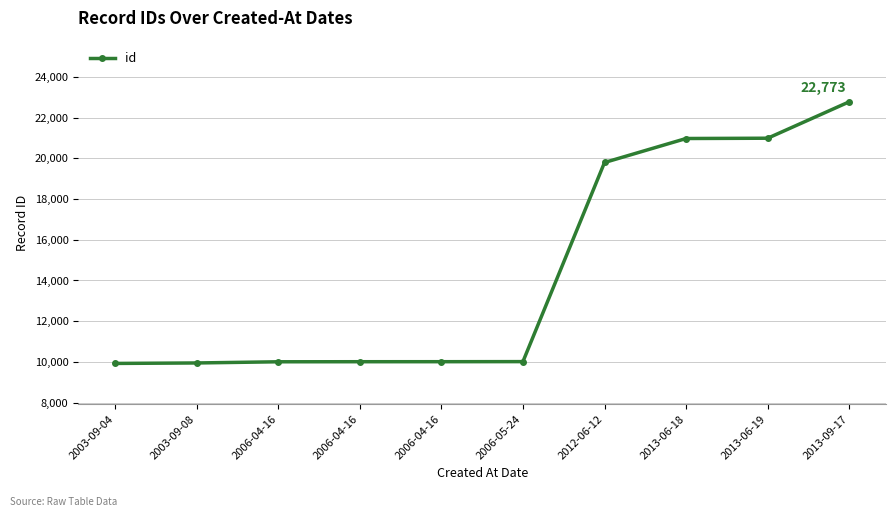

What is the change in value from 2006-04-16 to 2006-05-24?

+4